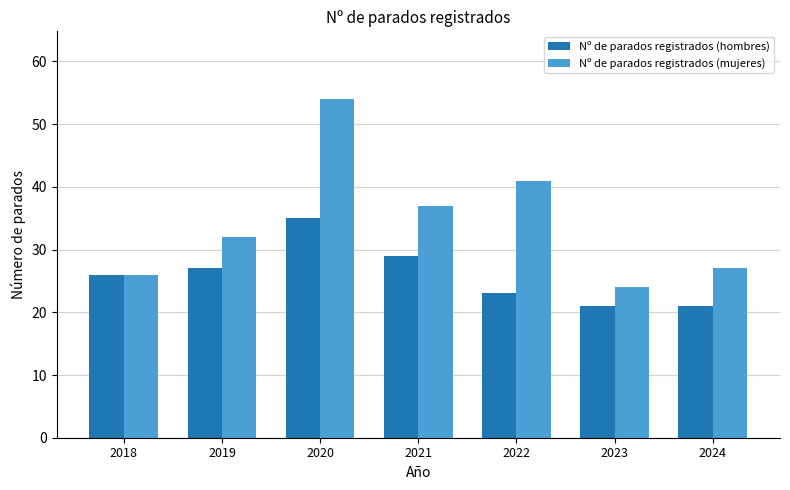

True or false: Nº de parados registrados (mujeres) has a value of 54 at 2020.

True